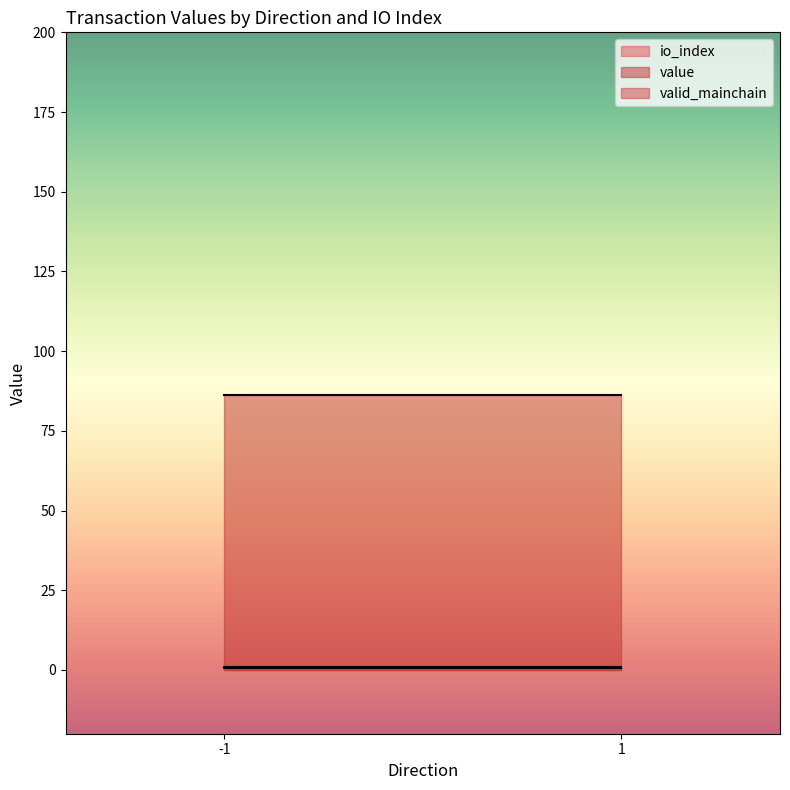

List the series in order of their peak value, lowest first.

io_index, valid_mainchain, value